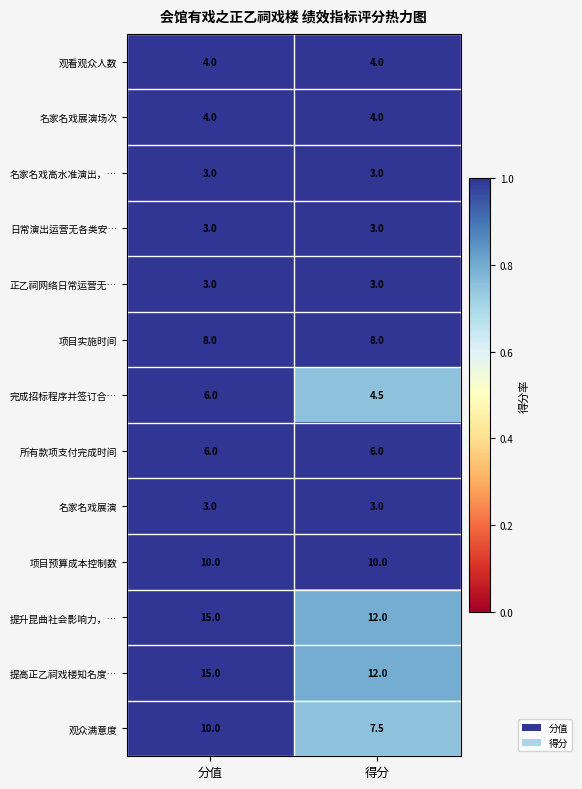

What is the average value of the 观看观众人数 series?

4.0